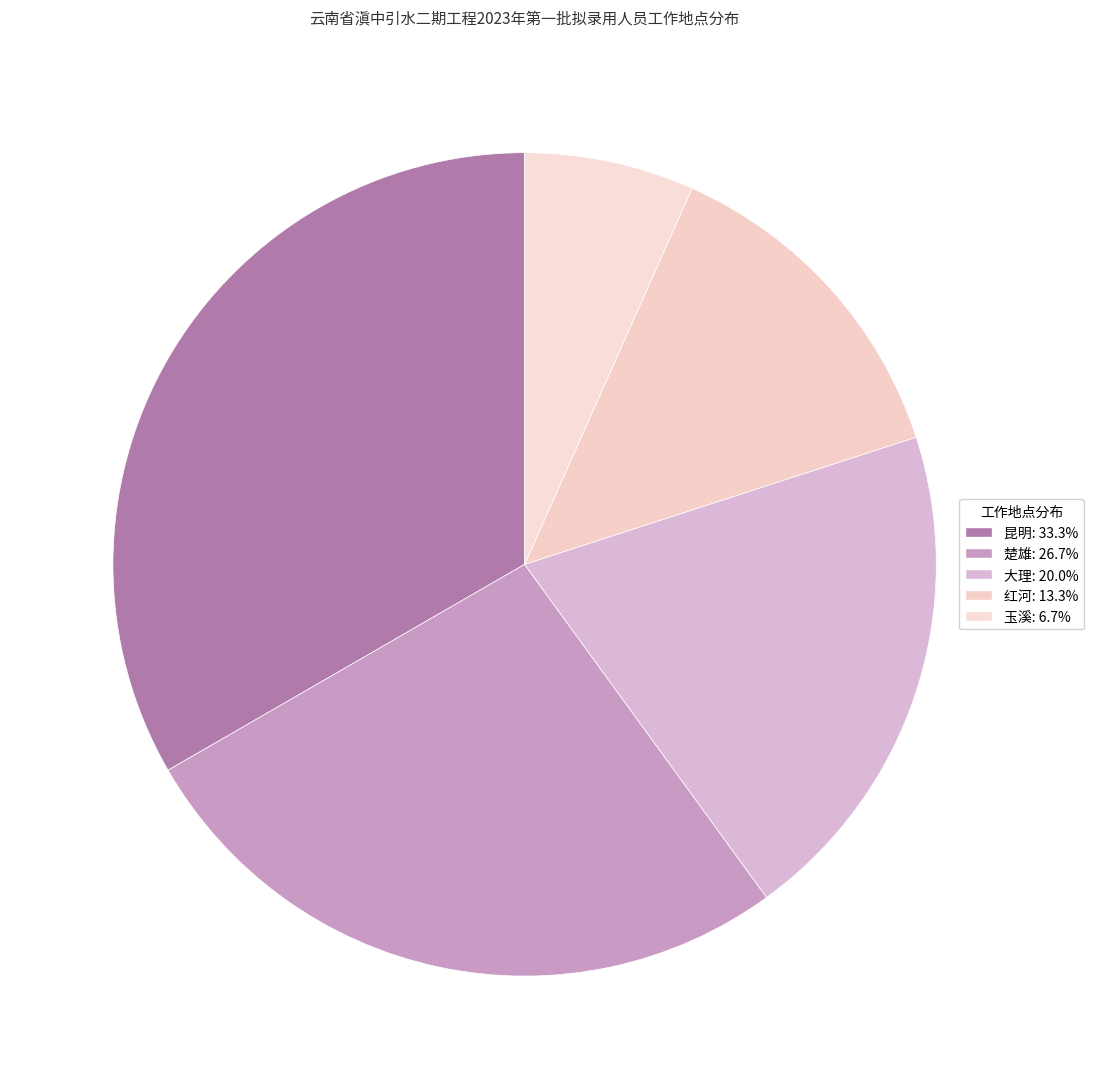

What portion of the pie excludes 红河?

86.7%